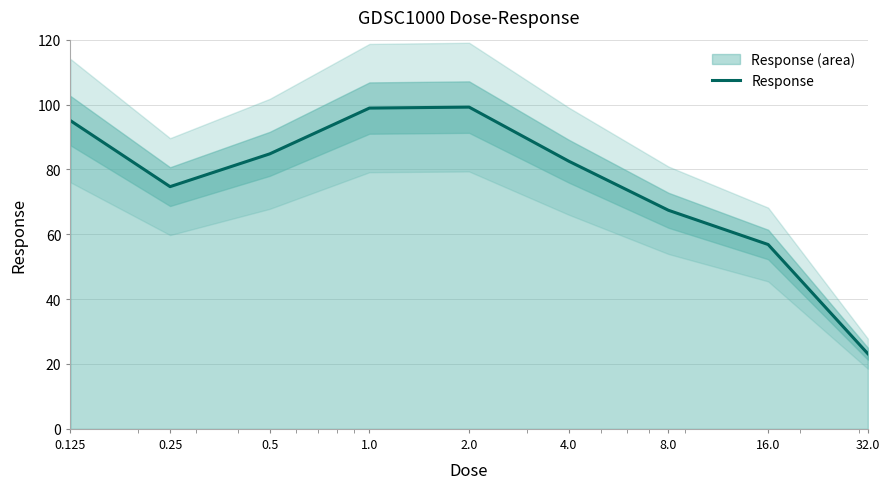

What is the label of the 5th point from the right?

2.0